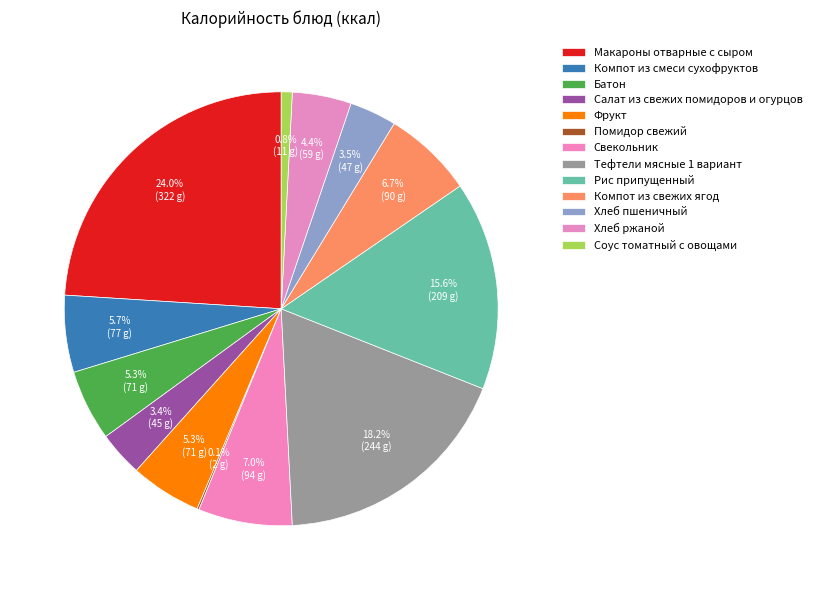

To the nearest percent, what is the difference between the largest and smallest slice percentages?

24%